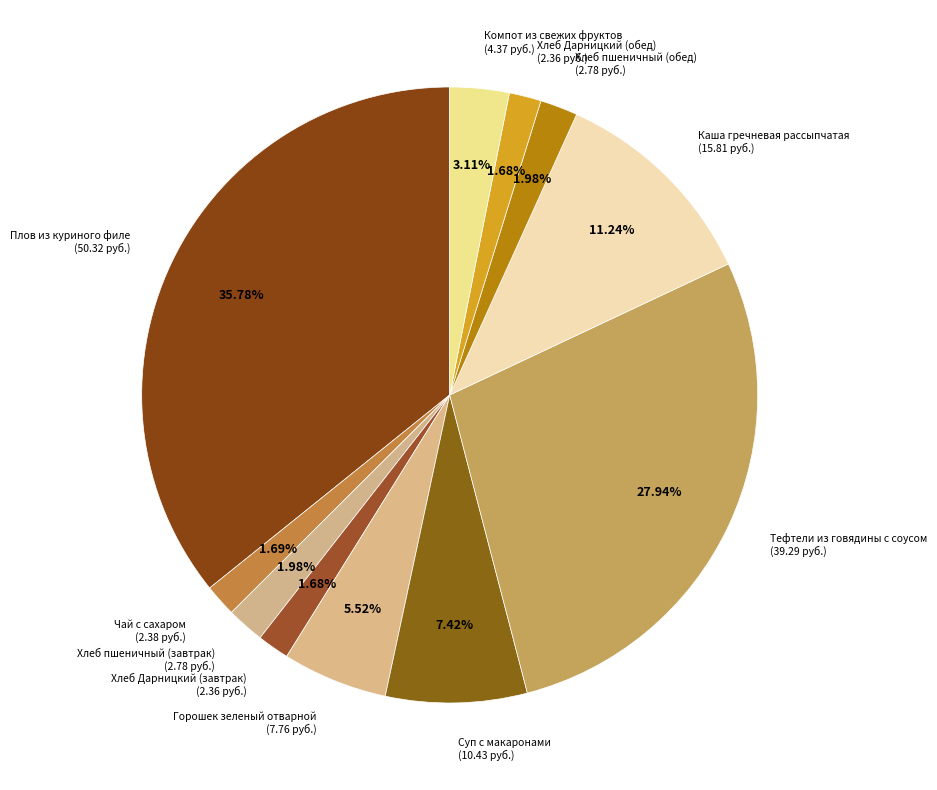

How many slices are in this pie chart?

11